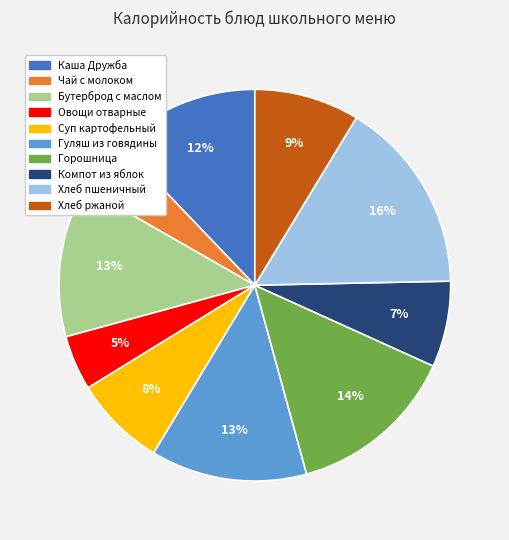

Which has a higher value, Овощи отварные or Горошница?

Горошница